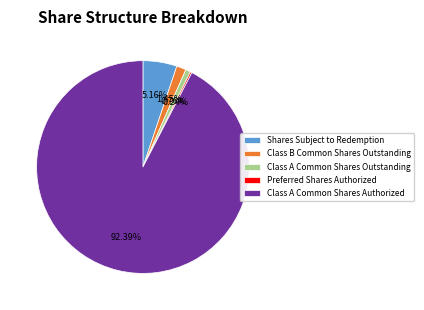

Does Class A Common Shares Authorized account for over 50% of the chart?

Yes